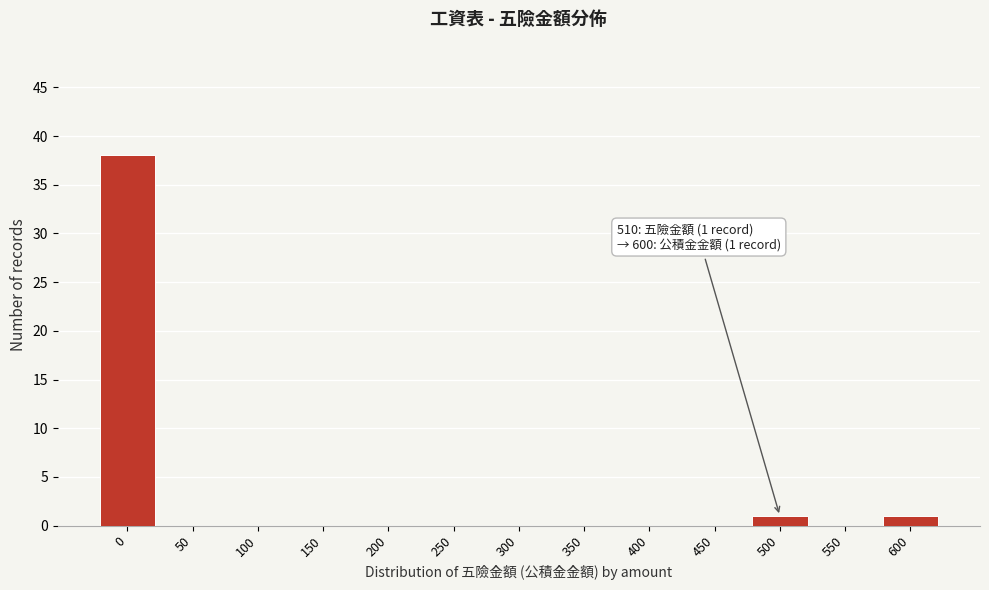

Reading left to right, extract all data points from this chart.

0=38	50=0	100=0	150=0	200=0	250=0	300=0	350=0	400=0	450=0	500=1	550=0	600=1